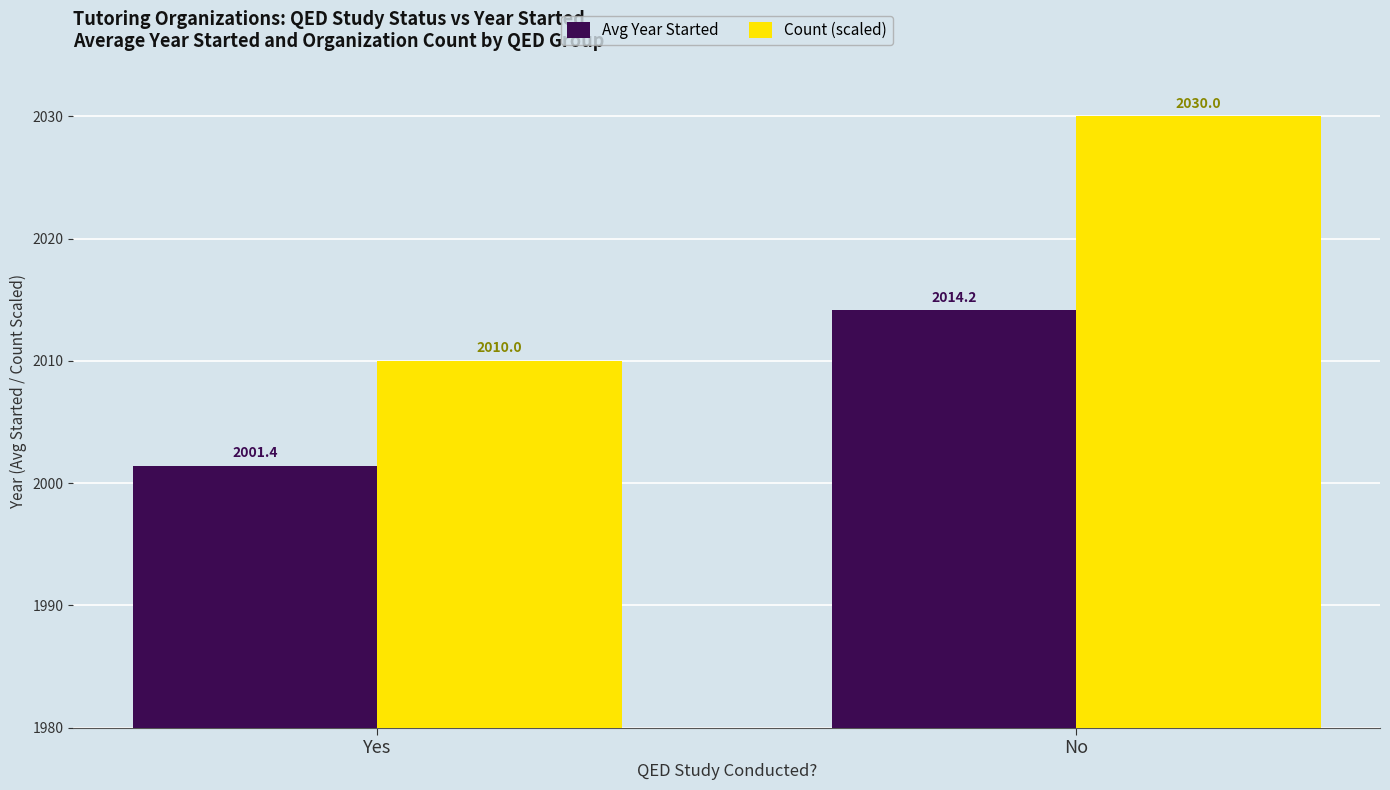

At which label does Avg Year Started reach its minimum?

Yes